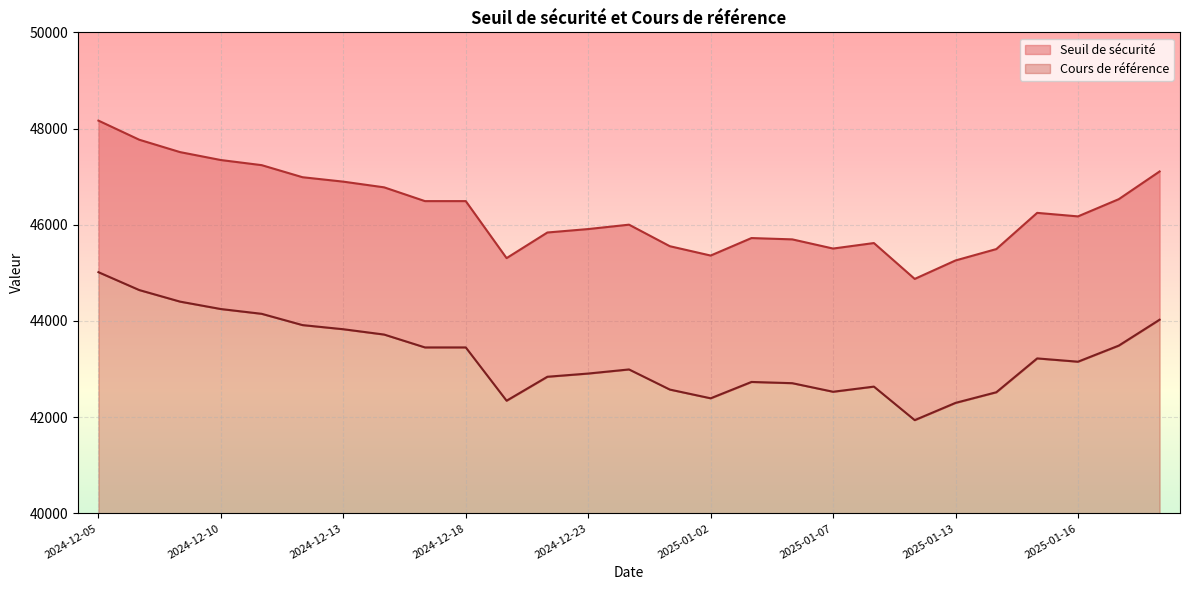

True or false: Cours de référence and Seuil de sécurité cross at least once.

False